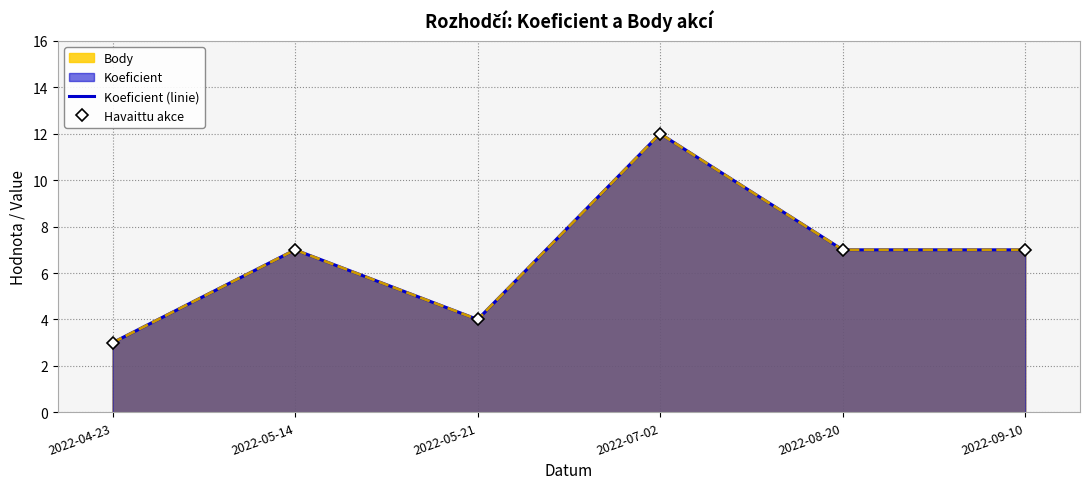

Reading left to right, extract all data points from this chart.

Koeficient: 3	7	4	12	7	7
Body: 3	7	4	12	7	7